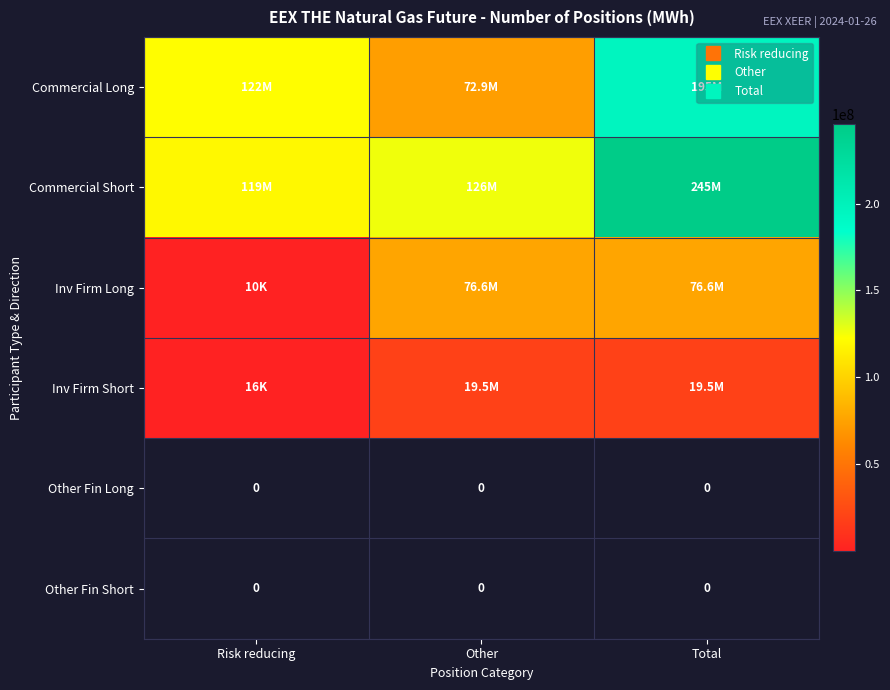

True or false: Commercial Short has a value of 245444569 at Total.

True